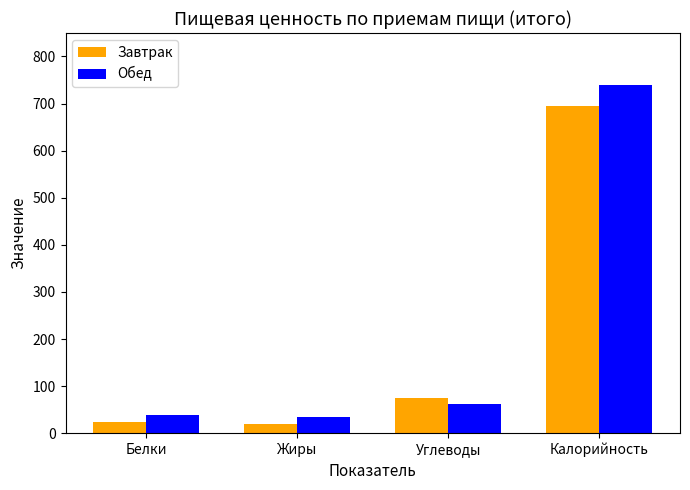

Is it true that Обед equals 20 at Углеводы?

False